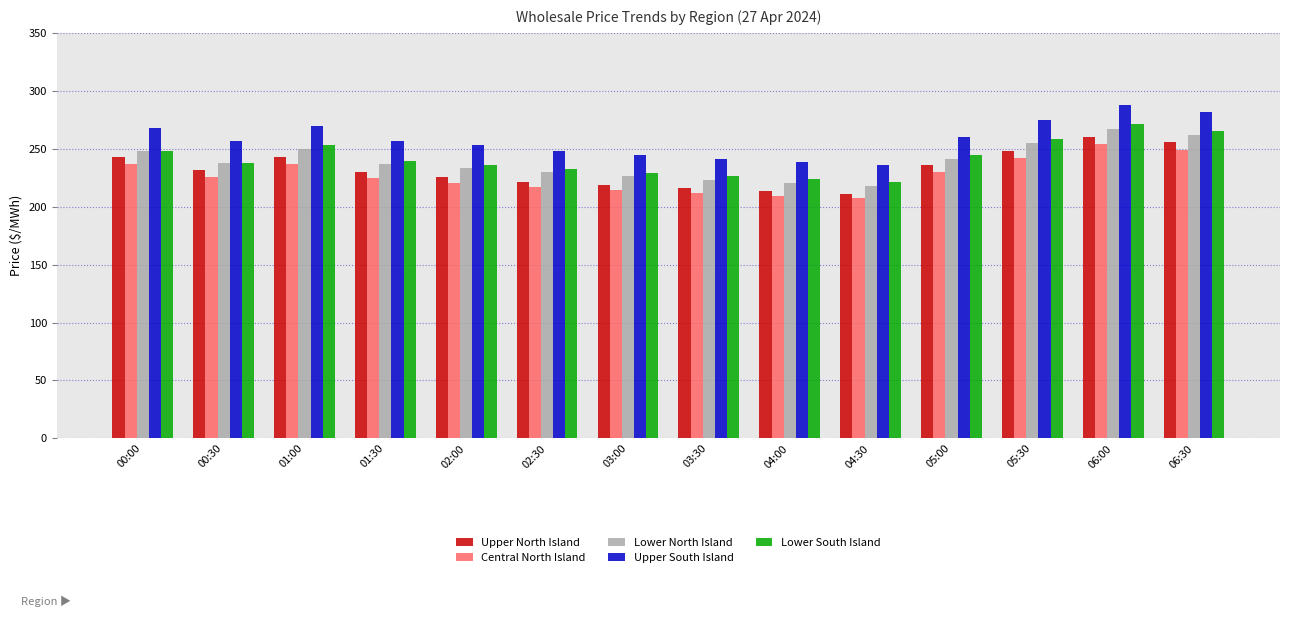

What is the average value of the Lower North Island series?

239.3